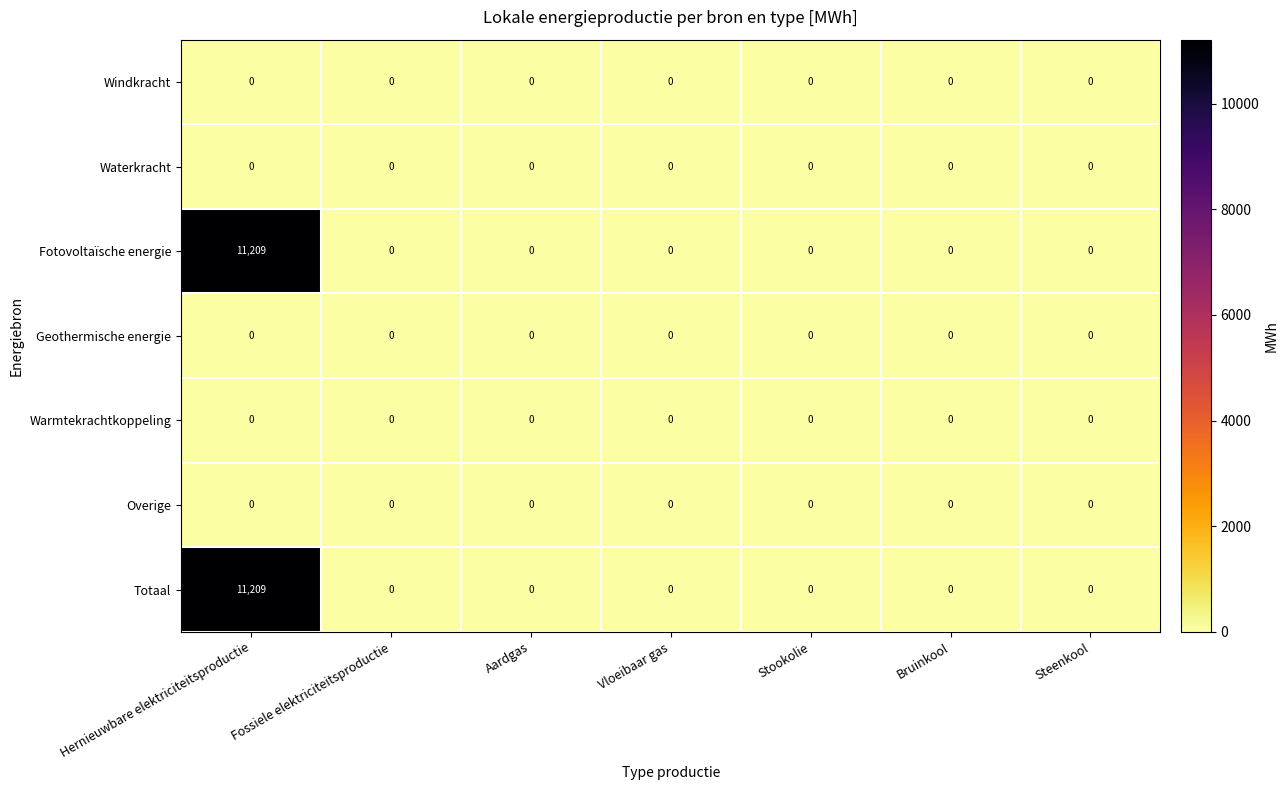

At which category does the chart reach its peak across all series?

Hernieuwbare elektriciteitsproductie